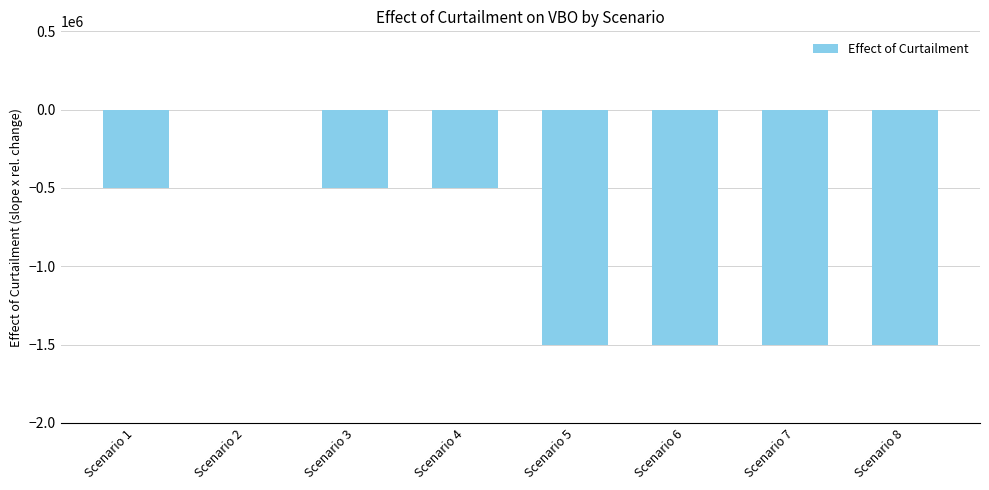

What is the average value?

-937500